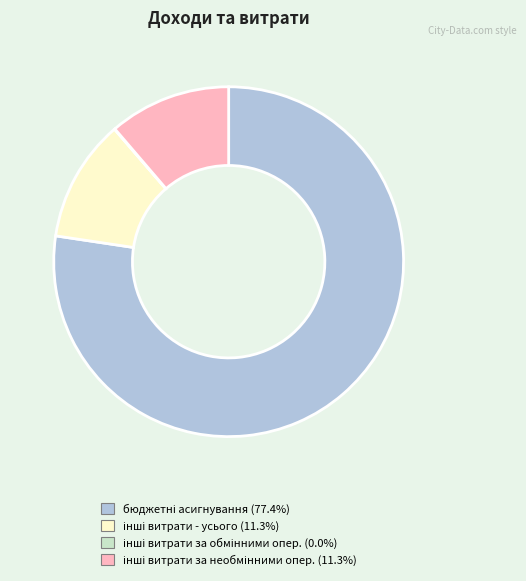

Does any single category account for the majority?

Yes